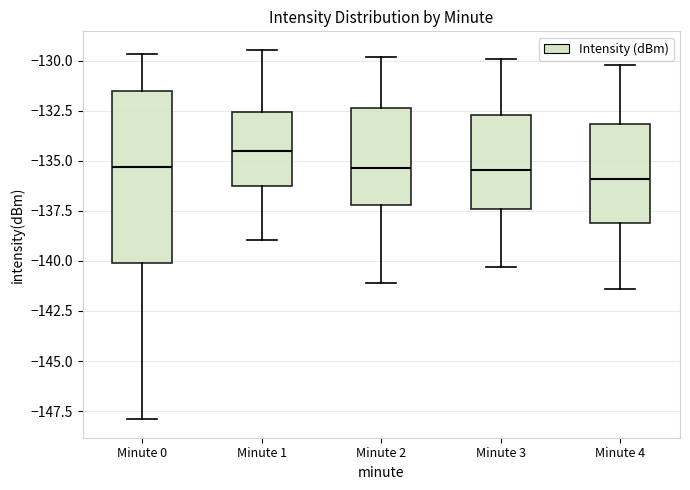

Reading left to right, transcribe this box plot: for each box, give where its median line is, the range the box spans, and where its two whiskers end, as read against the y-axis. The values are not printed on the chart, so give them approximately, as read against the axis.

Minute 0: median -135.5, box -140.0 to -131.5, whiskers -148.0 to -129.5
Minute 1: median -134.5, box -136.5 to -132.5, whiskers -139.0 to -129.5
Minute 2: median -135.5, box -137.0 to -132.5, whiskers -141.0 to -130.0
Minute 3: median -135.5, box -137.5 to -132.5, whiskers -140.5 to -130.0
Minute 4: median -136.0, box -138.0 to -133.0, whiskers -141.5 to -130.0